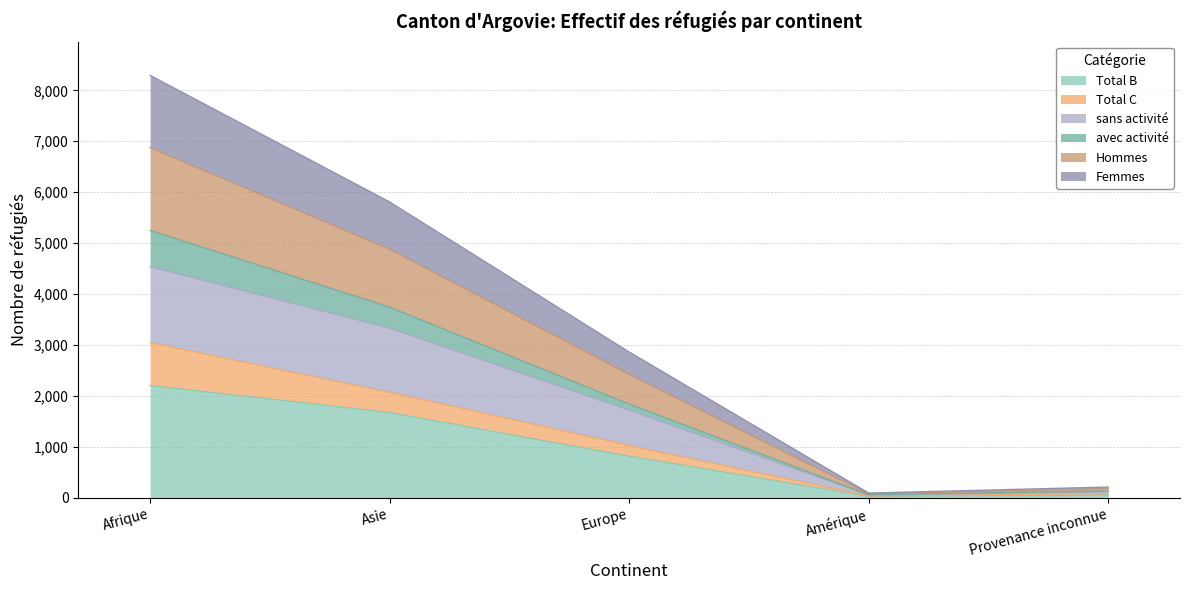

What is the highest value of the Total B series?

2202